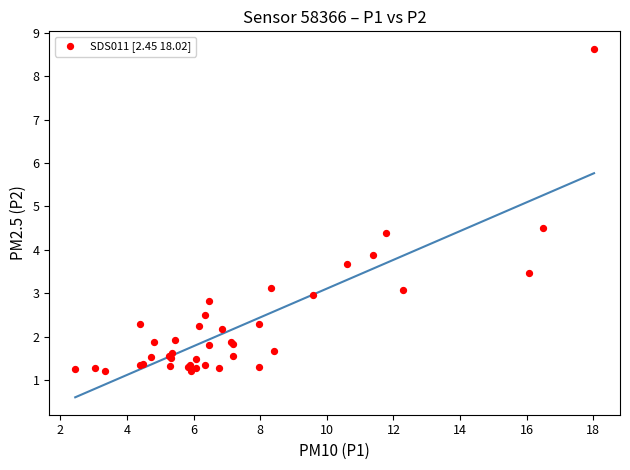

What Y value in the scatter plot is closest to 4?

3.9